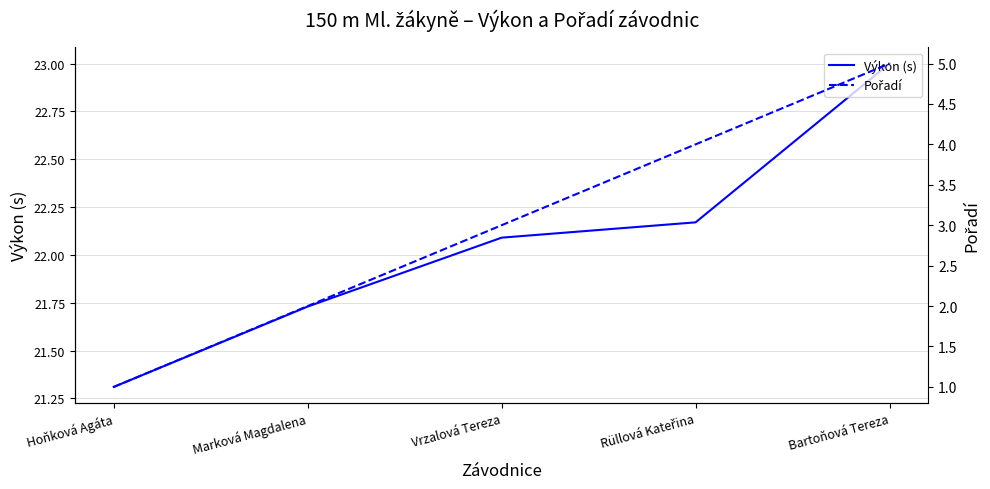

At how many categories does at least one series exceed 4?

5